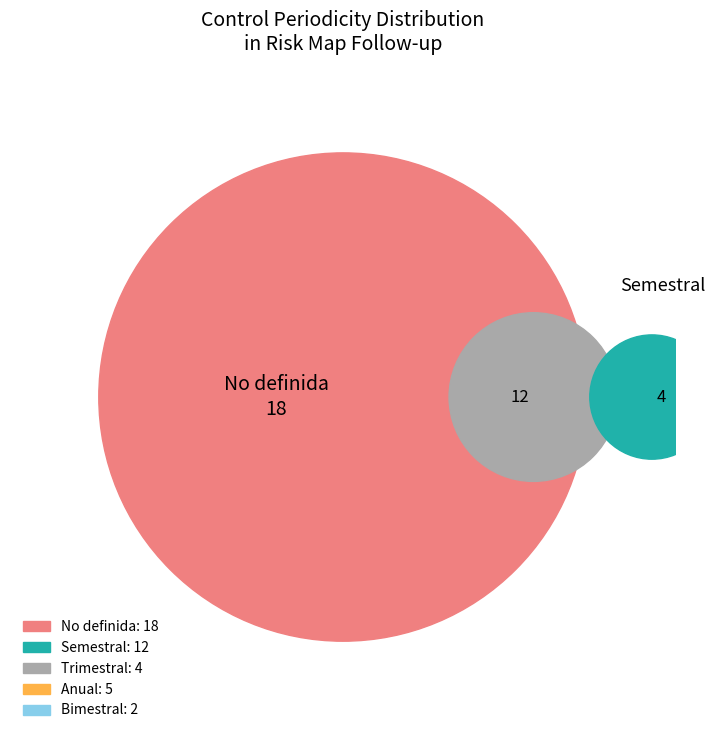

Is No definida the majority of the pie?

No